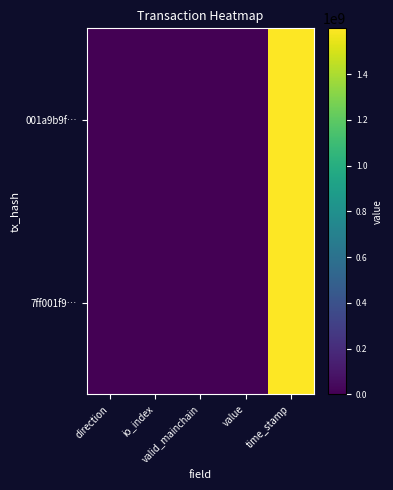

At how many categories does at least one series exceed 930455149?

1